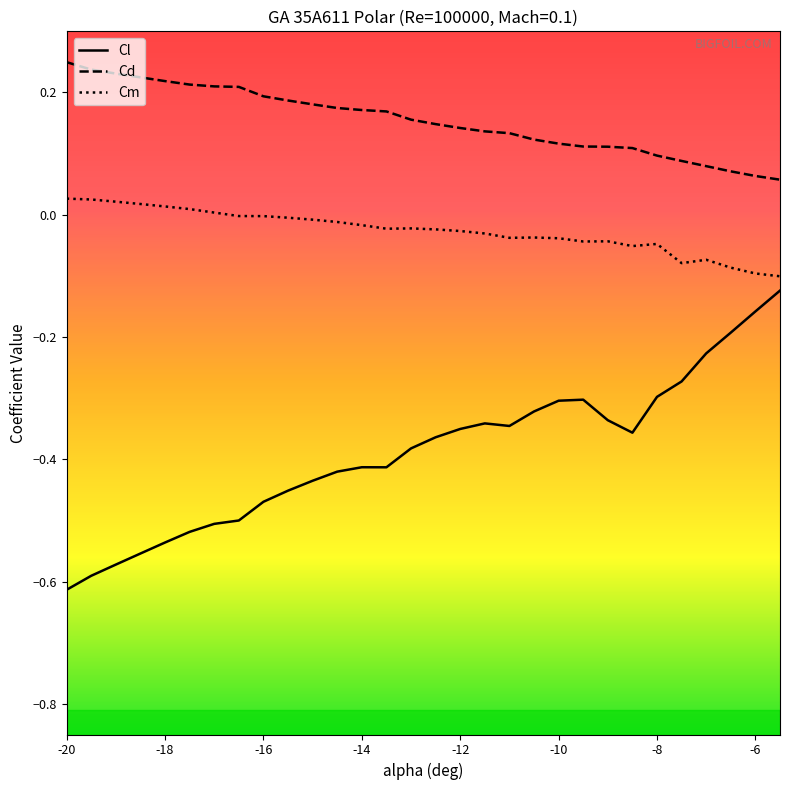

Count the Cd values in the range 0 to 1.

30